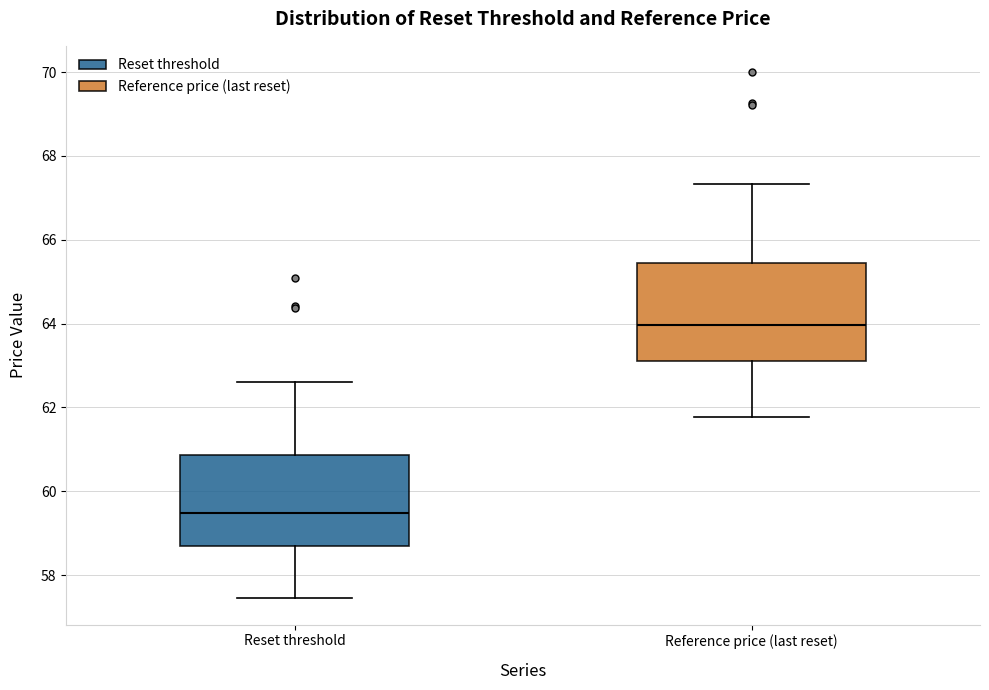

Reading left to right, transcribe this box plot: for each box, give where its median line is, the range the box spans, and where its two whiskers end, as read against the y-axis. The values are not printed on the chart, so give them approximately, as read against the axis.

Reset threshold: median 59.4, box 58.6 to 60.8, whiskers 57.4 to 62.6
Reference price (last reset): median 64.0, box 63.2 to 65.4, whiskers 61.8 to 67.4